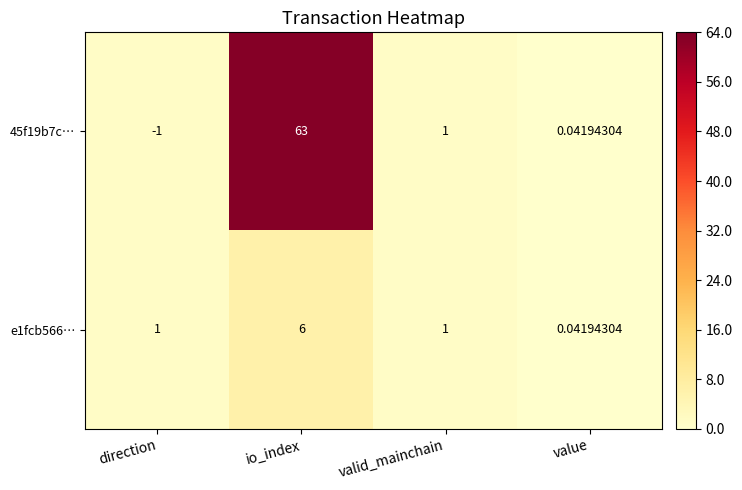

List the labels in order of 45f19b7c… value, largest first.

io_index, valid_mainchain, value, direction